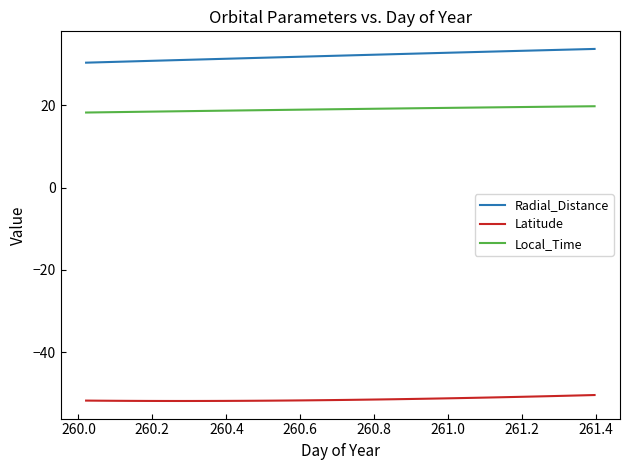

What is the highest value of the Radial_Distance series?

33.8